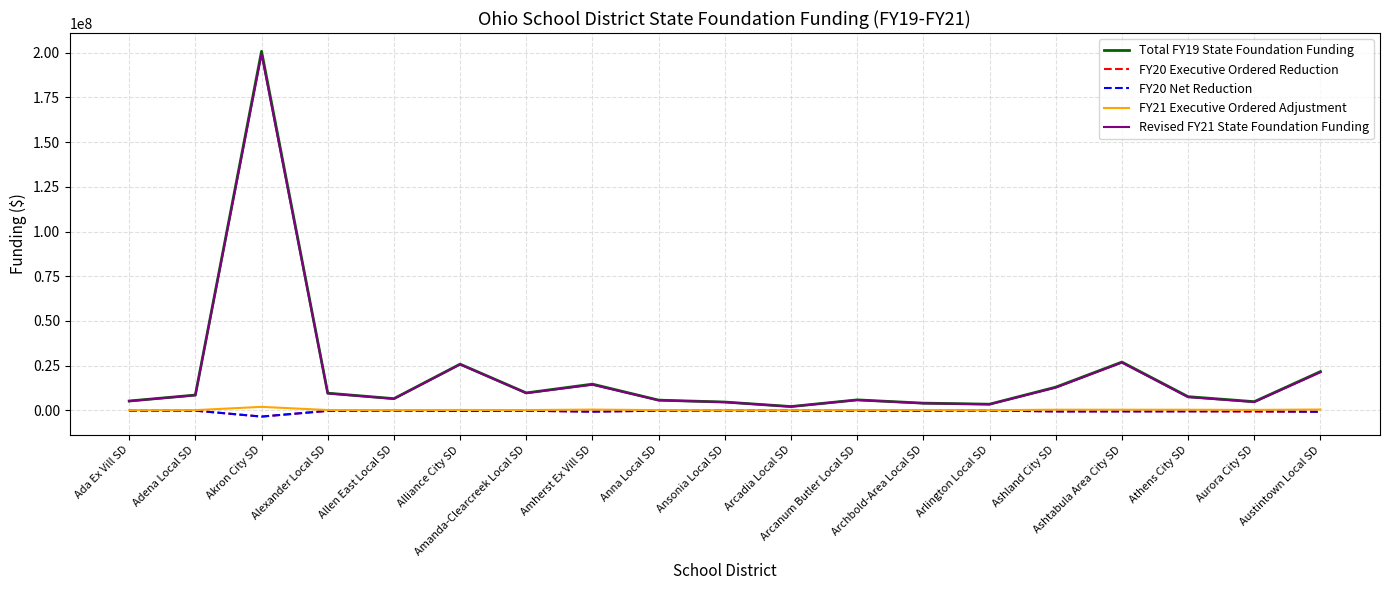

What is the spread (max minus min) of values at Adena Local SD?

8719310.8